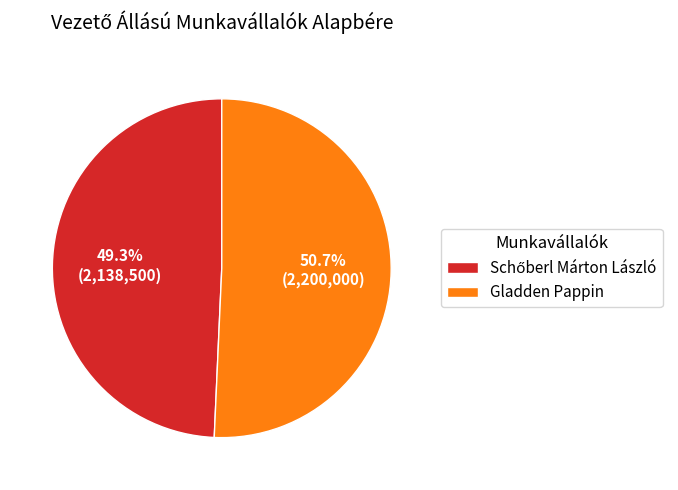

Is there a majority slice in this chart?

Yes